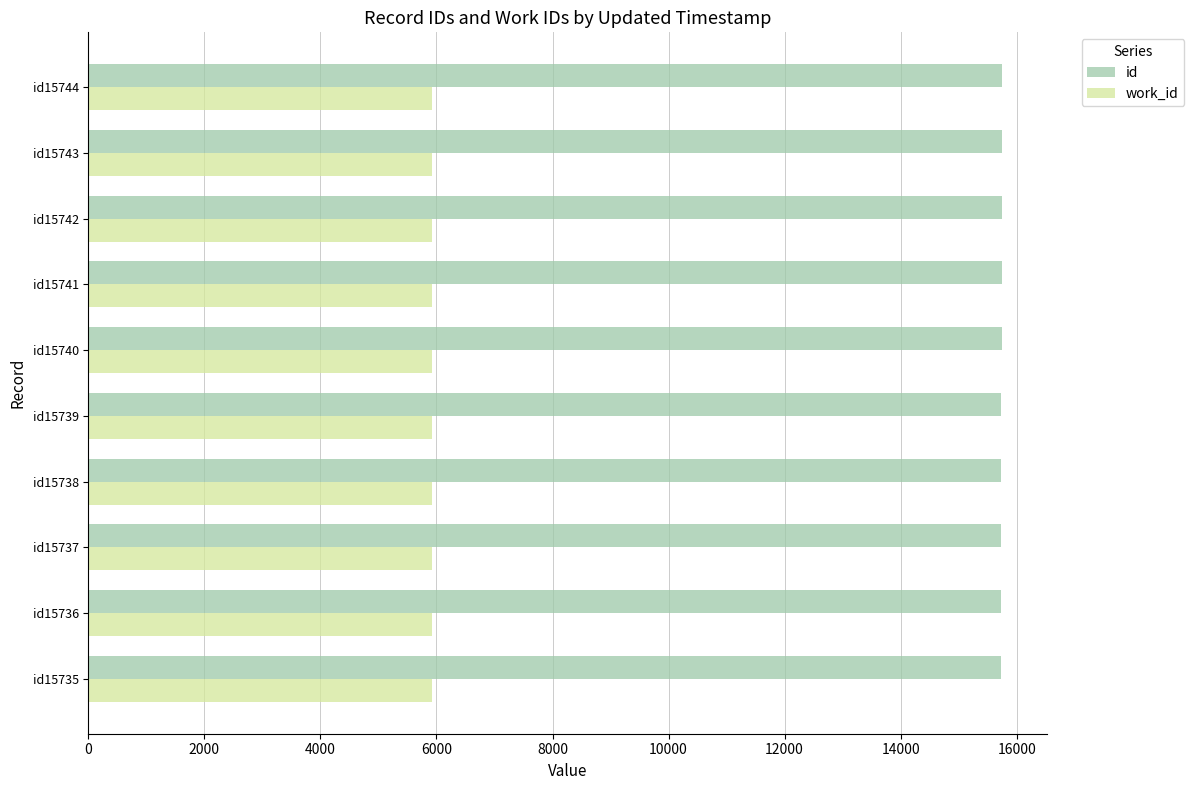

Rank the series by their maximum value, from highest to lowest.

id, work_id